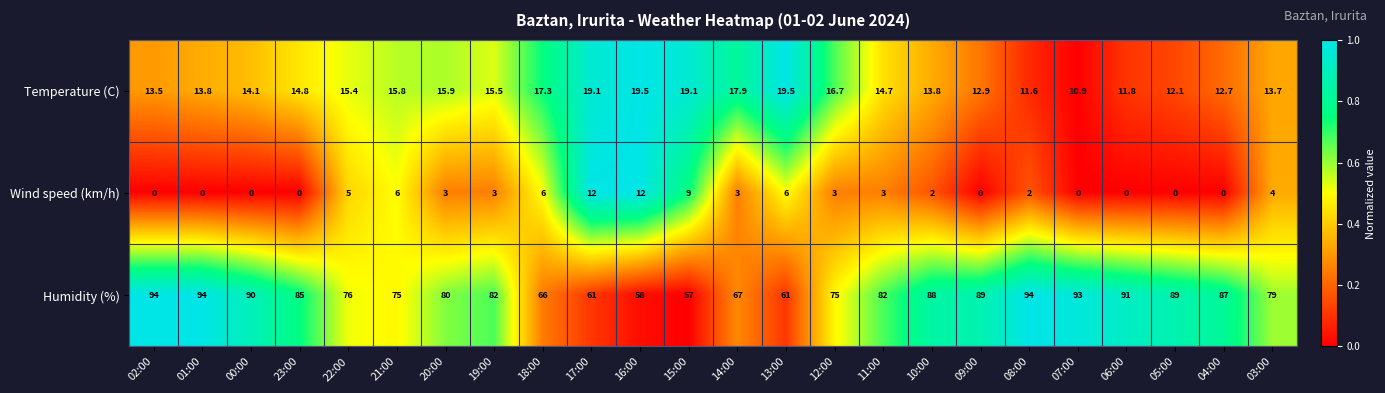

What is the spread (max minus min) of values at 07:00?

93.0